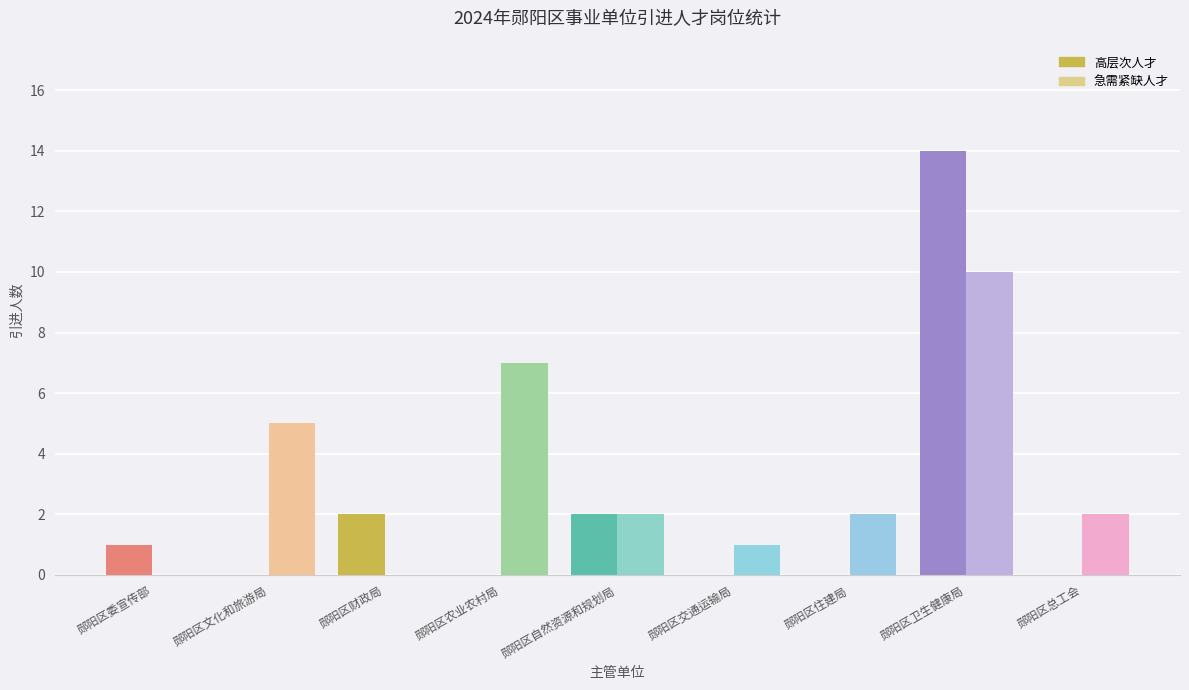

The value of 急需紧缺人才 at 郧阳区委宣传部 is 6. True or false?

False